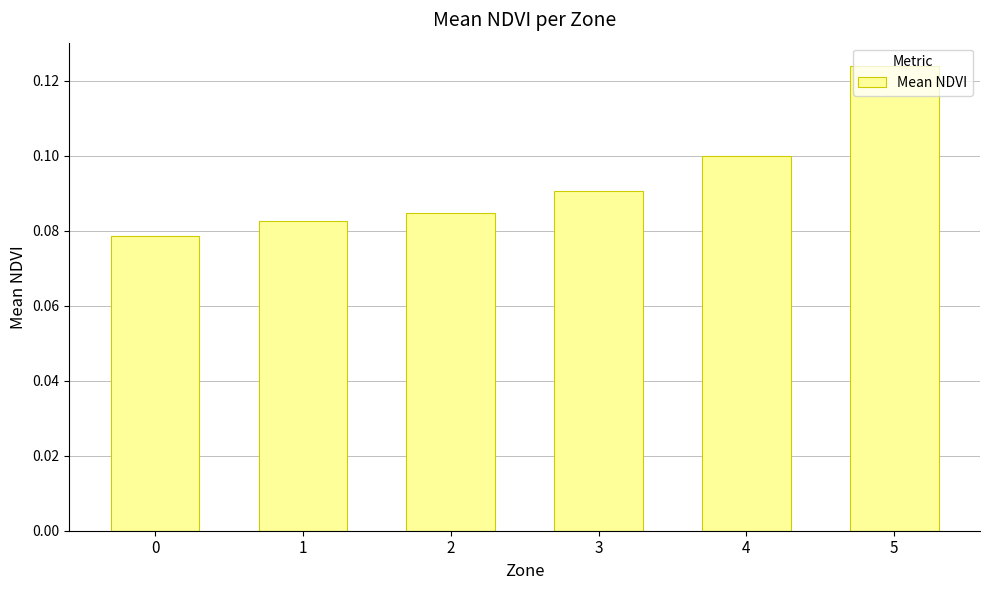

True or false: the data shows 0.0 at 2.

False